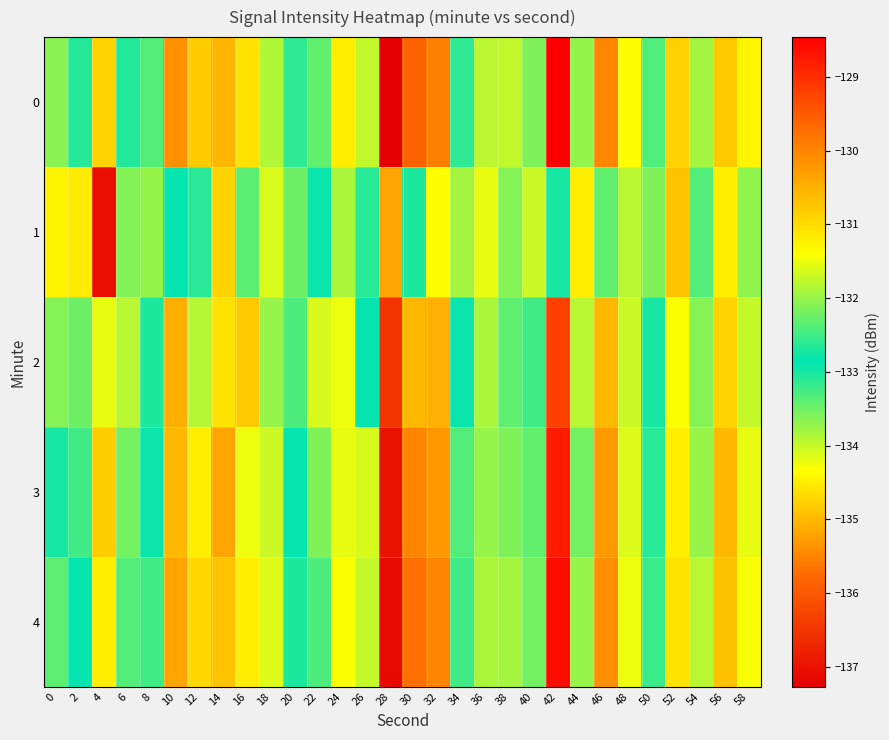

How many distinct data groups are displayed?

5